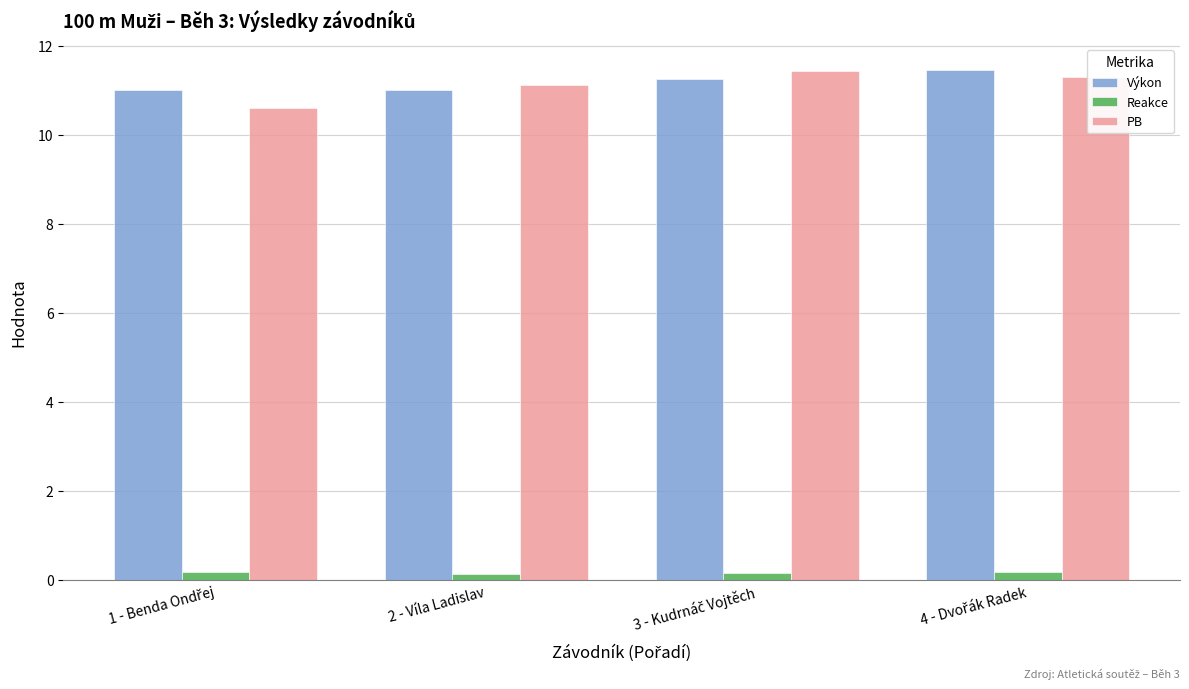

Does the chart contain any negative values?

No